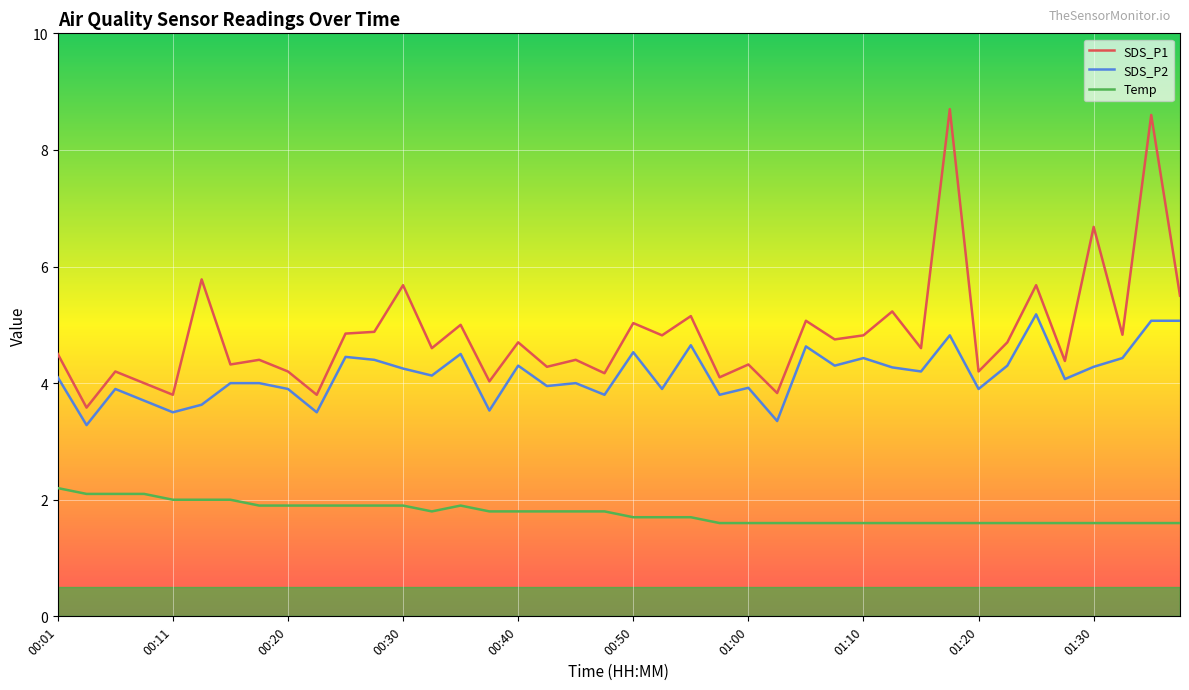

What is the greatest value displayed?

8.7